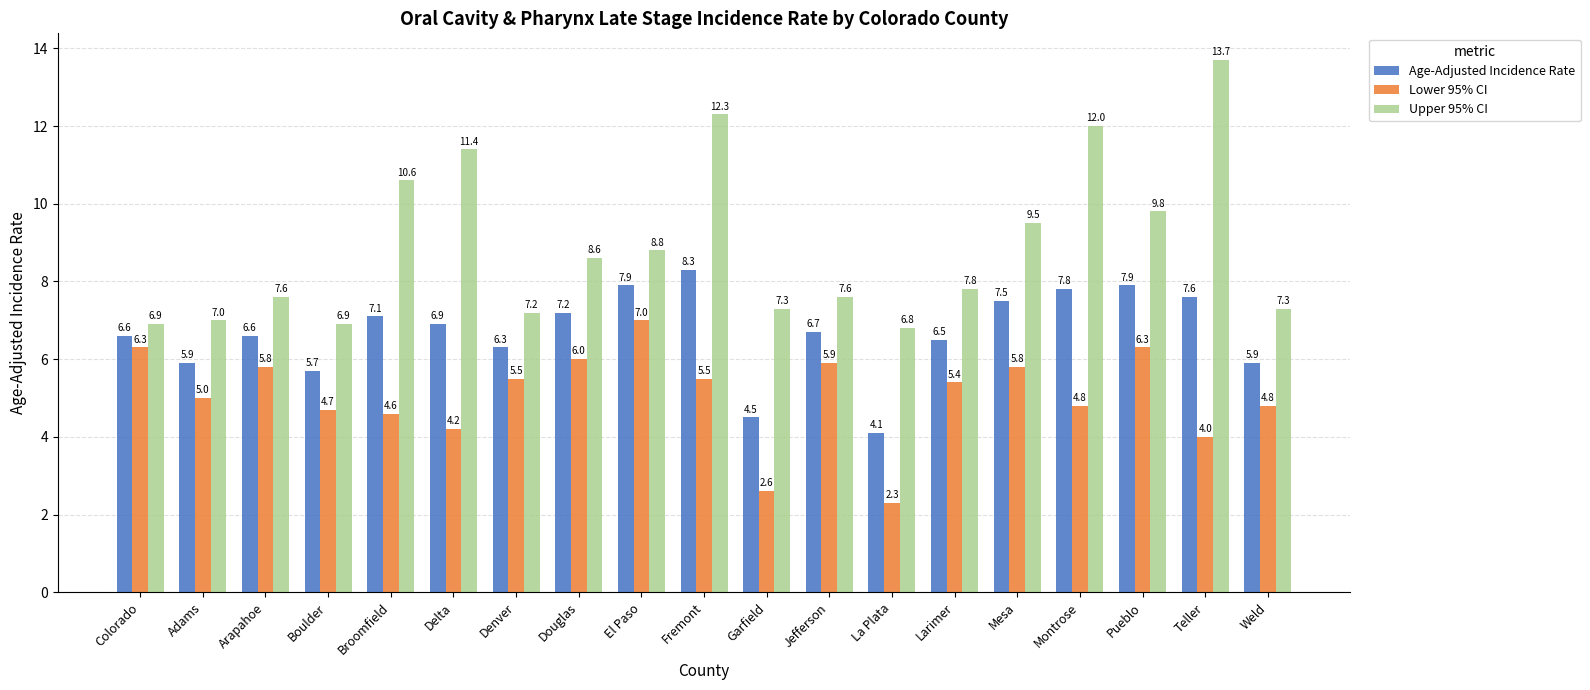

What is the greatest value displayed?

13.7